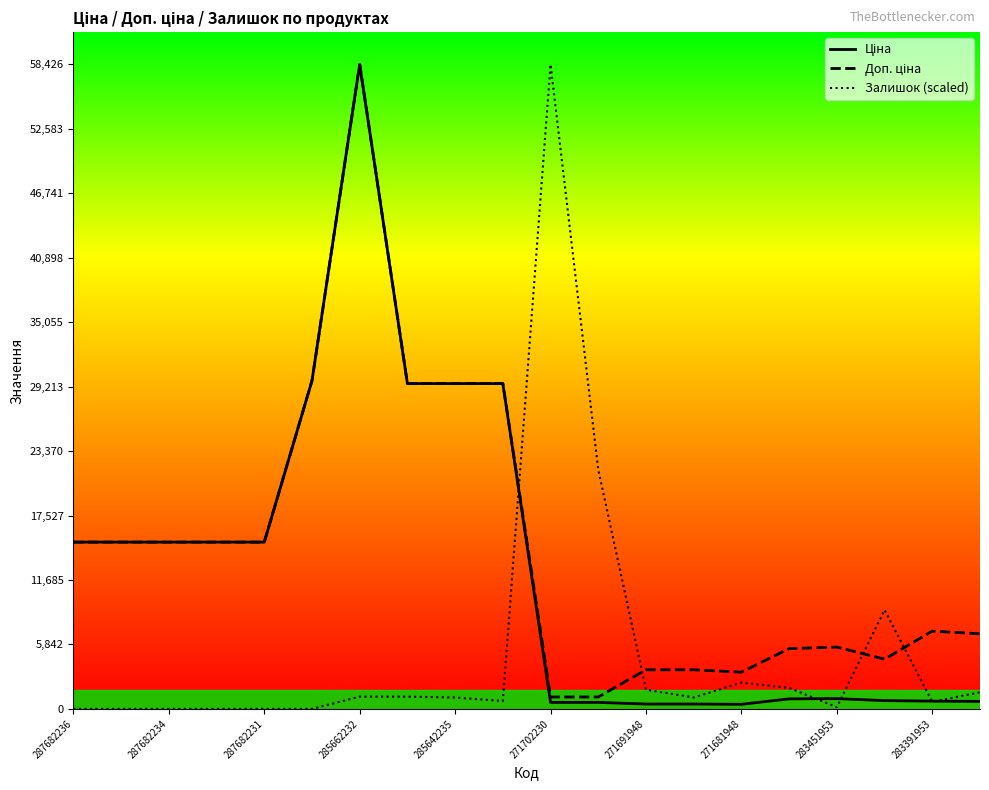

True or false: Залишок (scaled) has a value of 0.0 at 287682234.

True